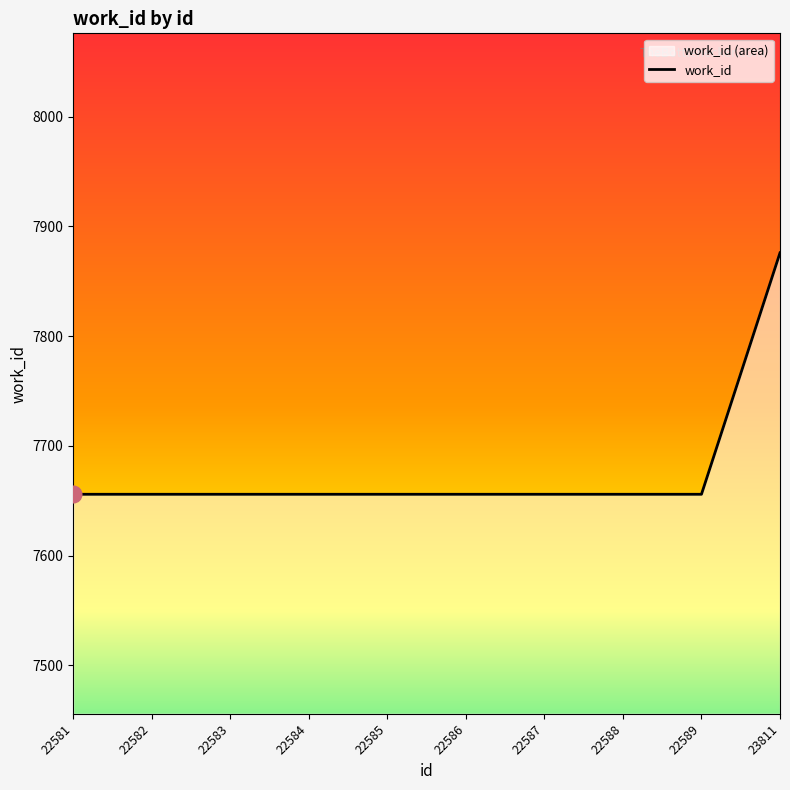

Which category has the lowest value across all series?

22581